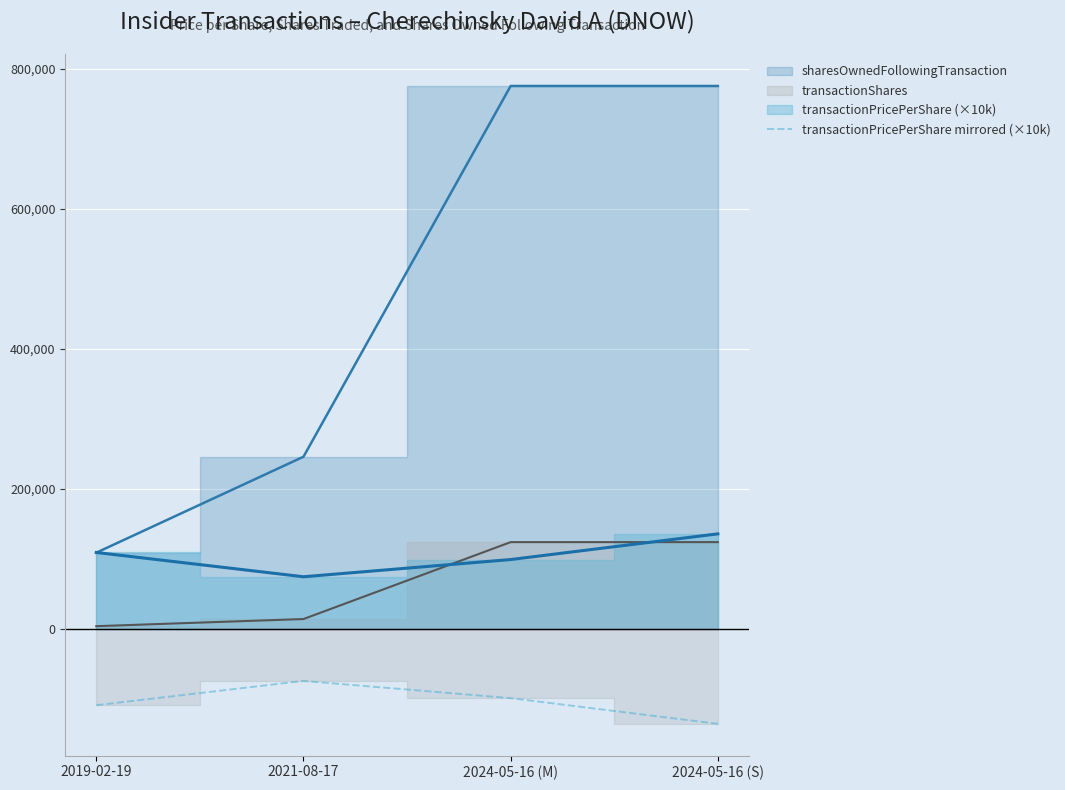

At which category does the chart reach its minimum across all series?

2024-05-16 (S)